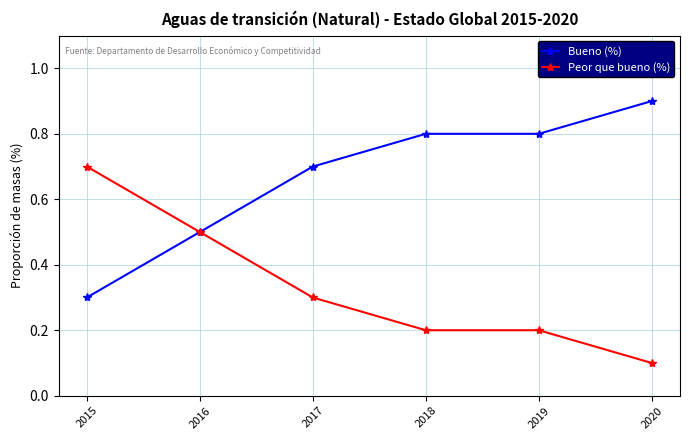

Does the chart display data point markers on the line(s)?

Yes